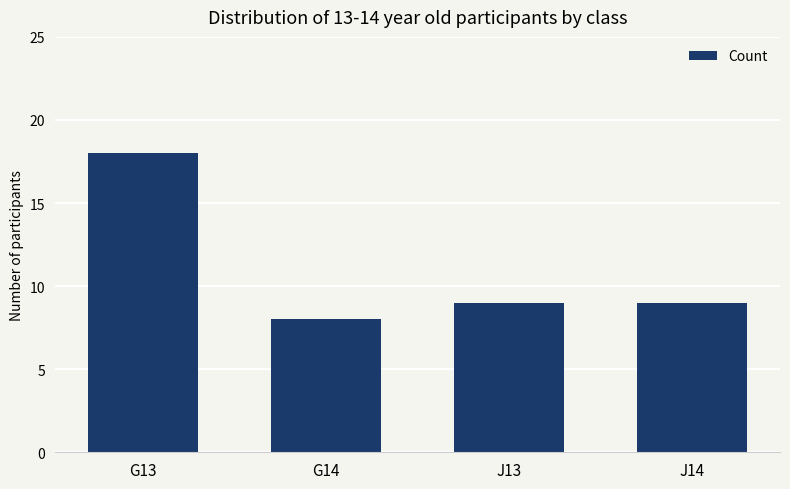

Which category has the lowest value across all series?

G14